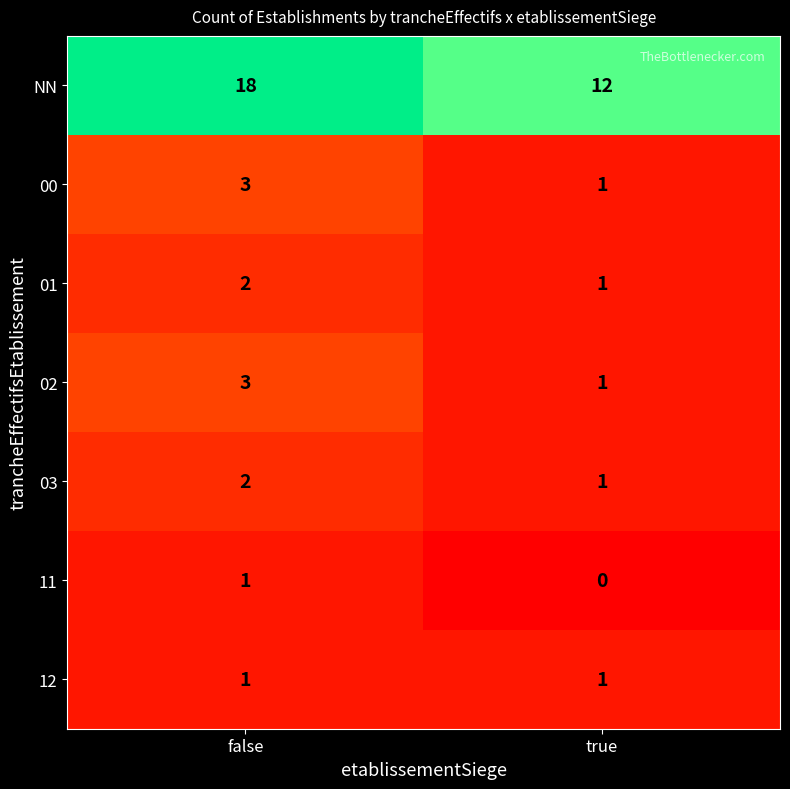

Reading left to right, extract all data points from this chart.

NN: false=18	true=12
00: false=3	true=1
01: false=2	true=1
02: false=3	true=1
03: false=2	true=1
11: false=1	true=0
12: false=1	true=1